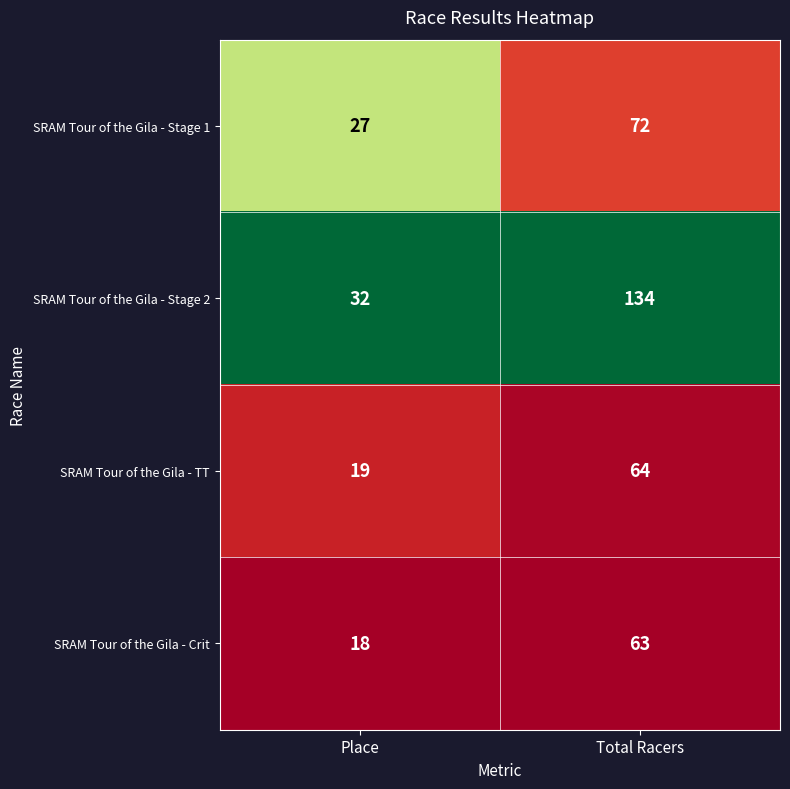

Which category has the highest value across all series?

Total Racers